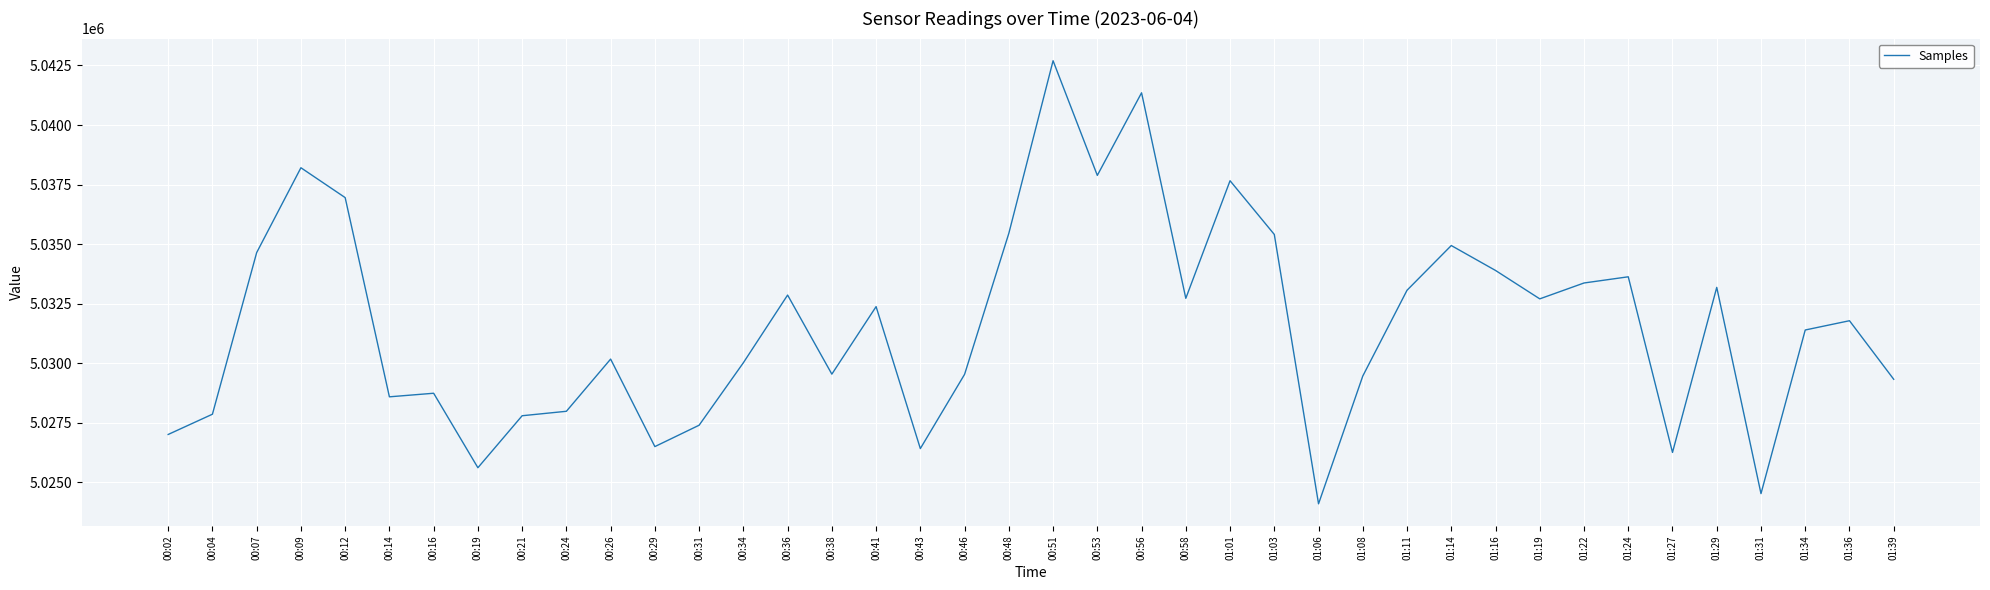

Approximately how many times larger is the value at 01:27 compared to 00:29?

1.0